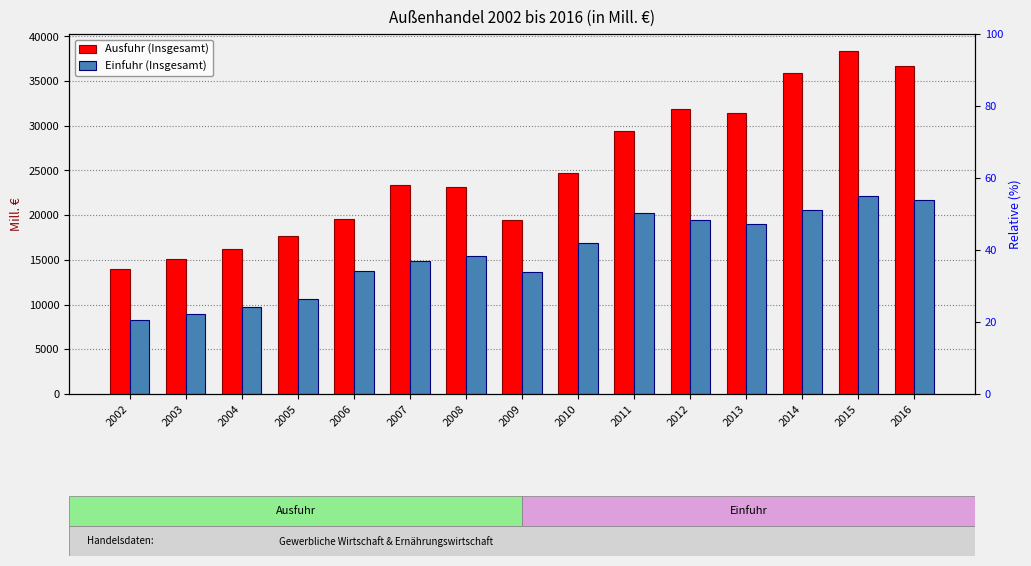

Rank the series by their average value, from lowest to highest.

Einfuhr (Insgesamt), Ausfuhr (Insgesamt)